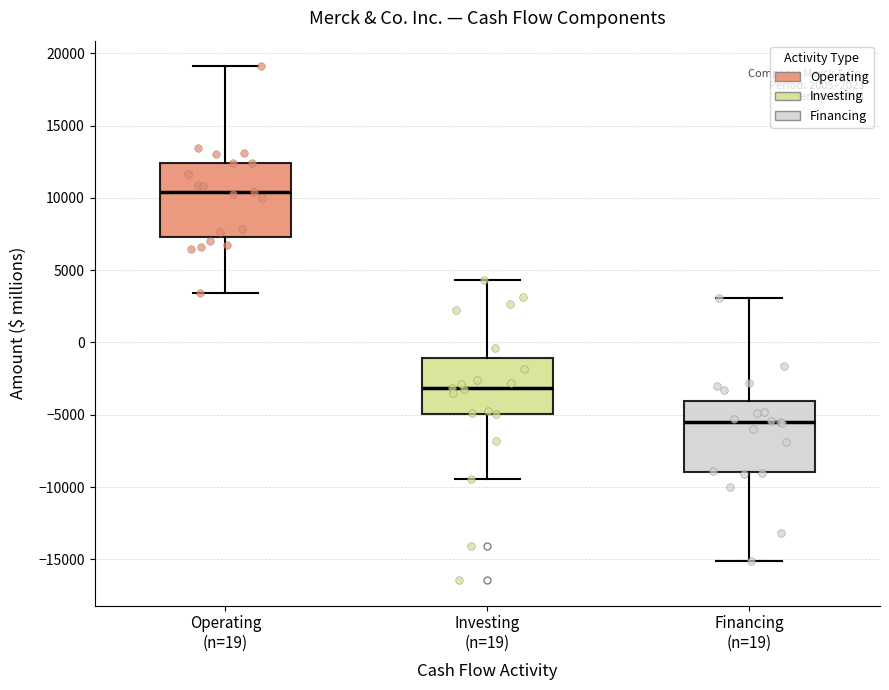

Where does the lower whisker of the box for Financing (n=19) end on the y-axis? The values are not printed on the chart, so give them approximately, as read against the axis.

-15000